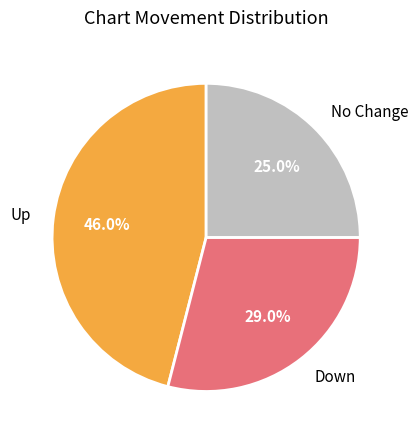

What is the ratio of the value at Up to the value at Down?

1.6